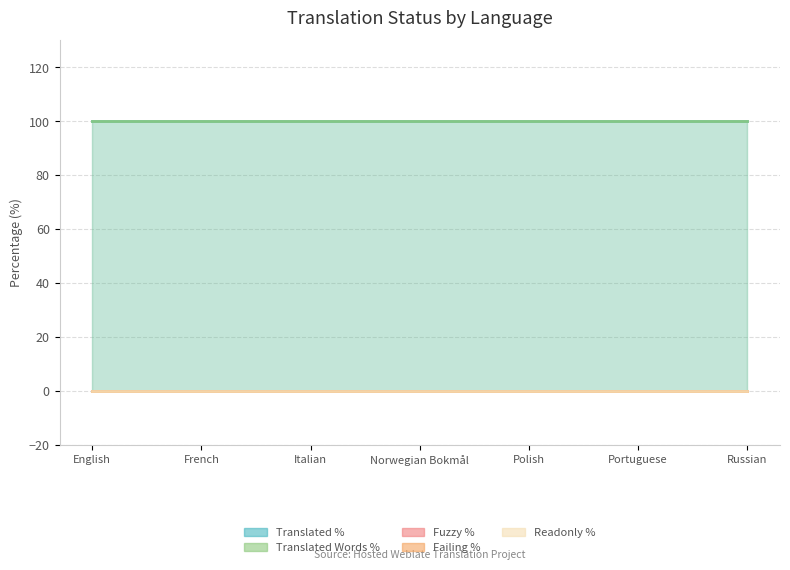

Reading left to right, extract all data points from this chart.

translated_percent: English=100	French=100	Italian=100	Norwegian Bokmål=100	Polish=100	Portuguese=100	Russian=100
translated_words_percent: English=100	French=100	Italian=100	Norwegian Bokmål=100	Polish=100	Portuguese=100	Russian=100
fuzzy_percent: English=0	French=0	Italian=0	Norwegian Bokmål=0	Polish=0	Portuguese=0	Russian=0
failing_percent: English=0	French=0	Italian=0	Norwegian Bokmål=0	Polish=0	Portuguese=0	Russian=0
readonly_percent: English=0	French=0	Italian=0	Norwegian Bokmål=0	Polish=0	Portuguese=0	Russian=0